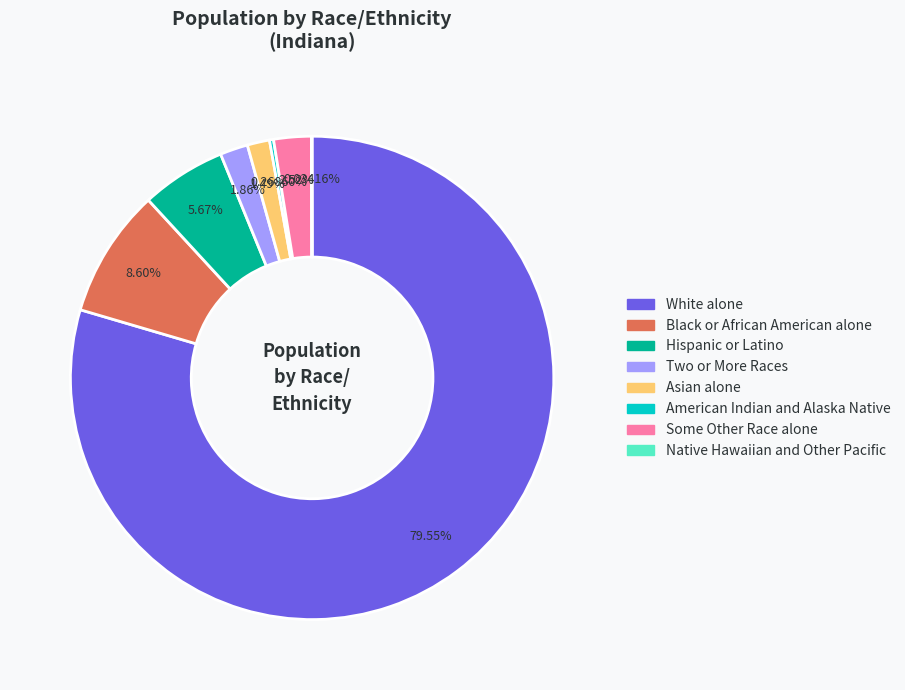

Which has a higher value, Hispanic or Latino or Two or More Races?

Hispanic or Latino